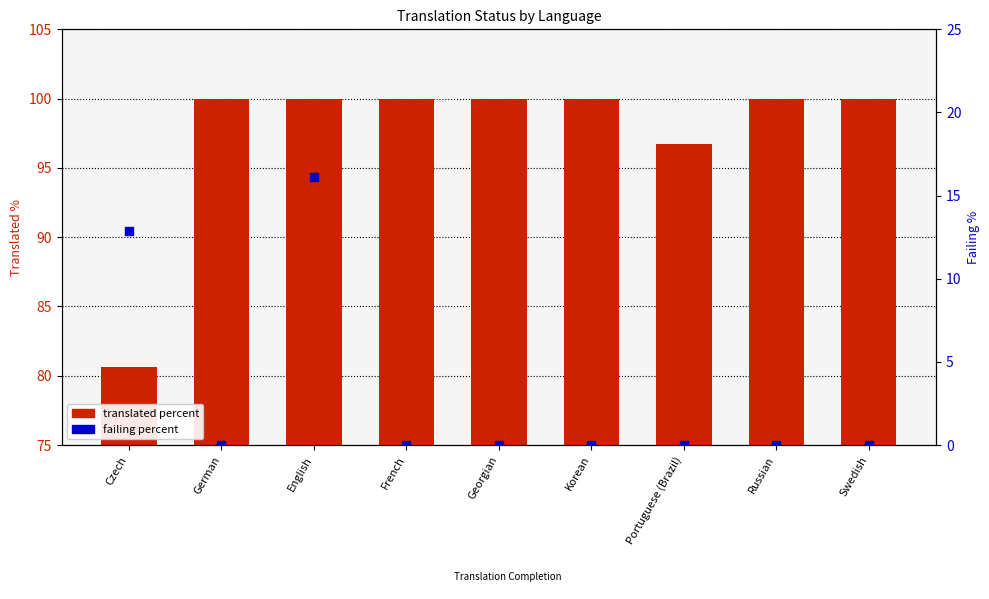

What are all the series names shown in the legend?

translated percent, failing percent